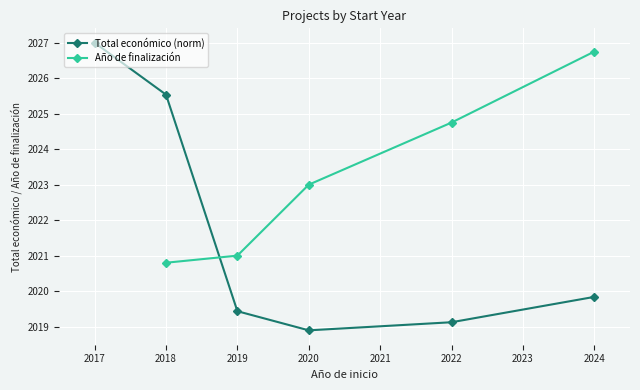

Where is the first local minimum for Total económico (norm)?

2020